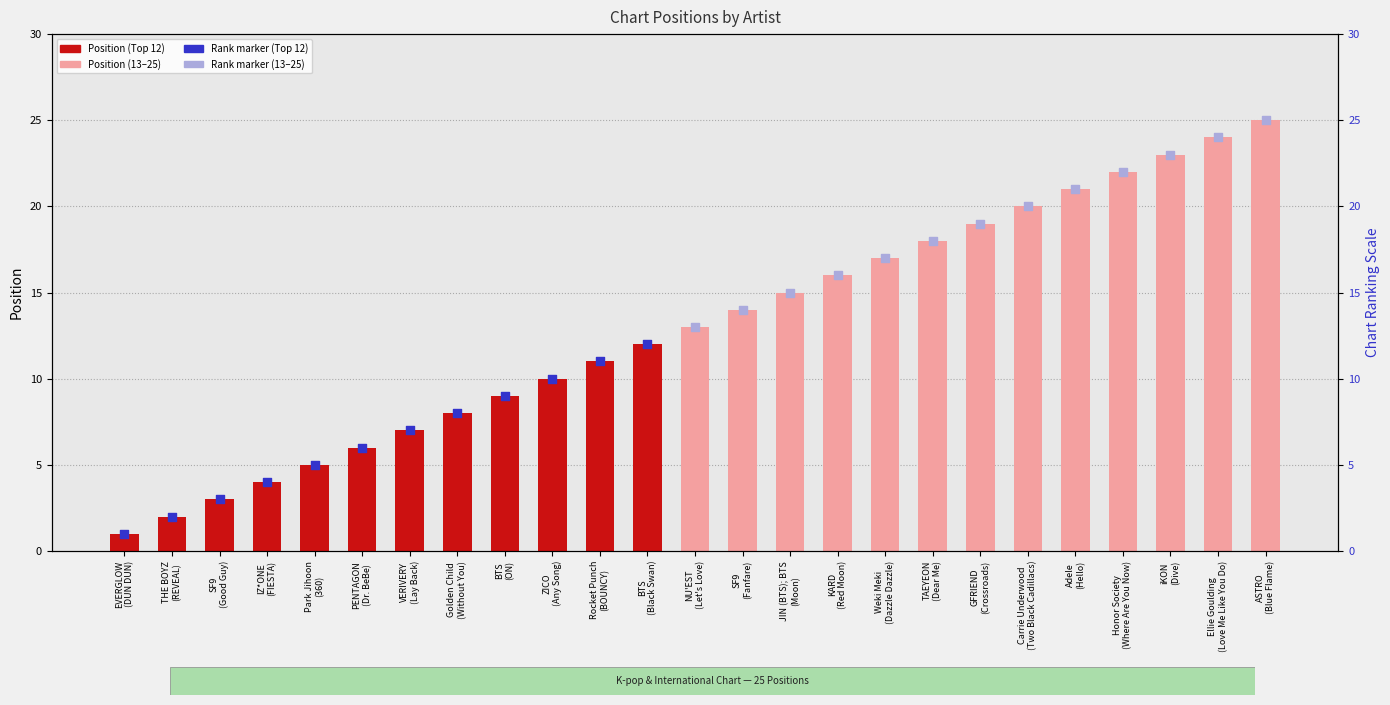

What is the ratio of the value at Adele
(Hello) to the value at Weki Meki
(Dazzle Dazzle)?

1.2